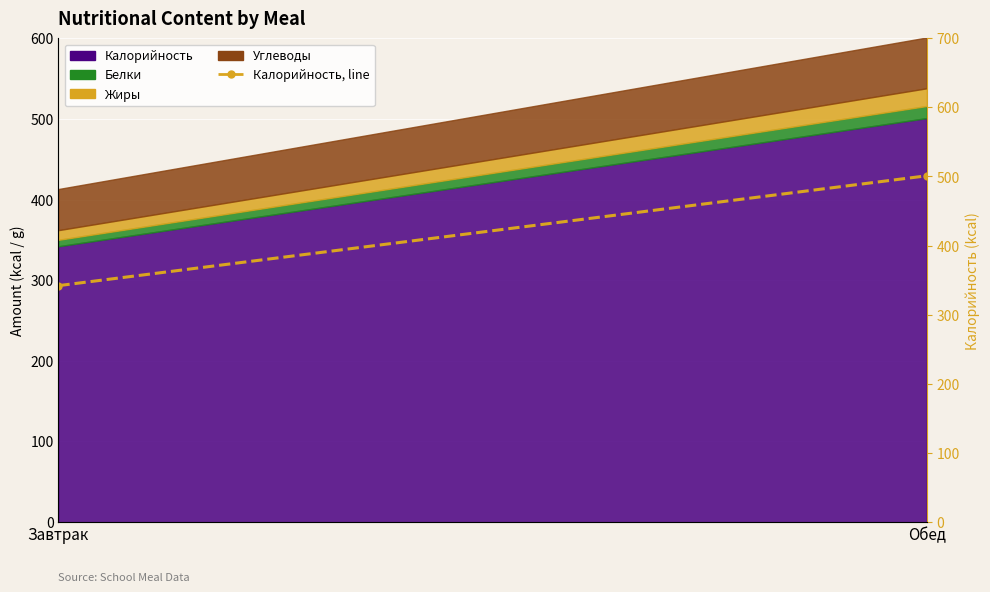

What is the sum of the values at Завтрак and Обед?

843